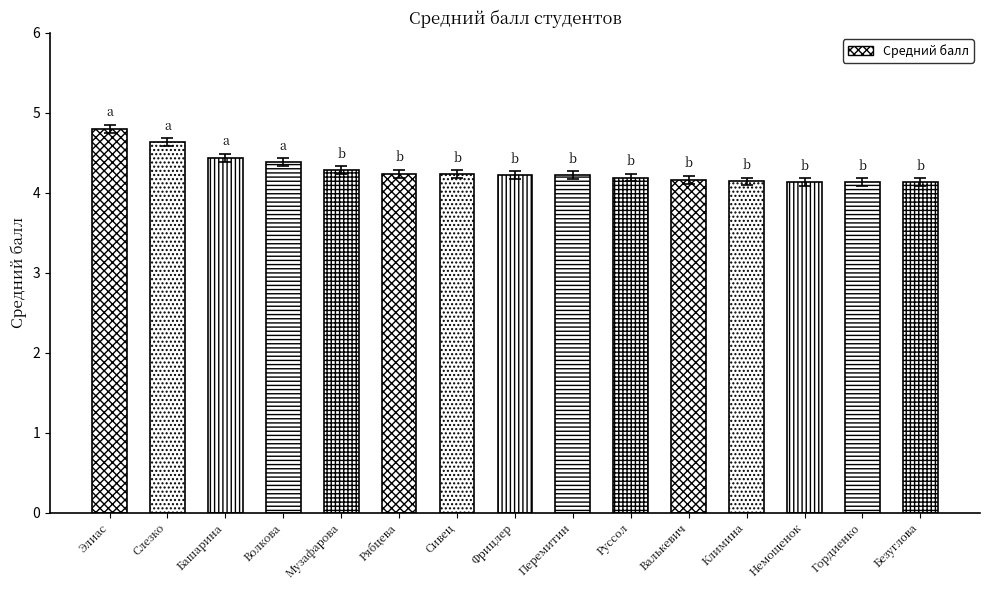

Reading left to right, transcribe all the data shown in this chart.

4.8	4.6	4.4	4.3	4.2	4.2	4.2	4.2	4.2	4.1	4.1	4.1	4.1	4.1	4.1